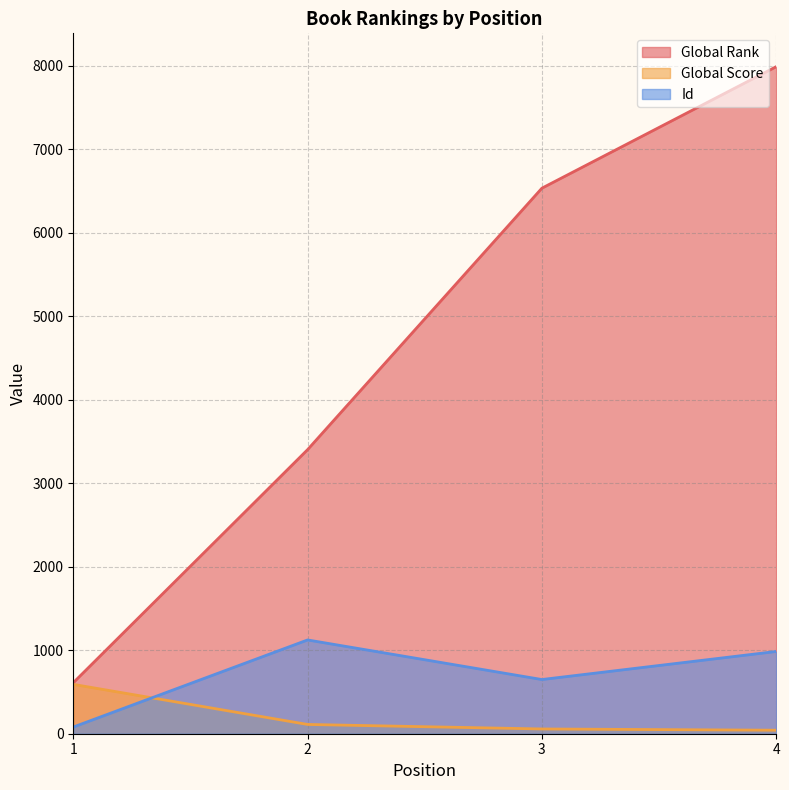

How many data points in Global Score are less than 111?

2